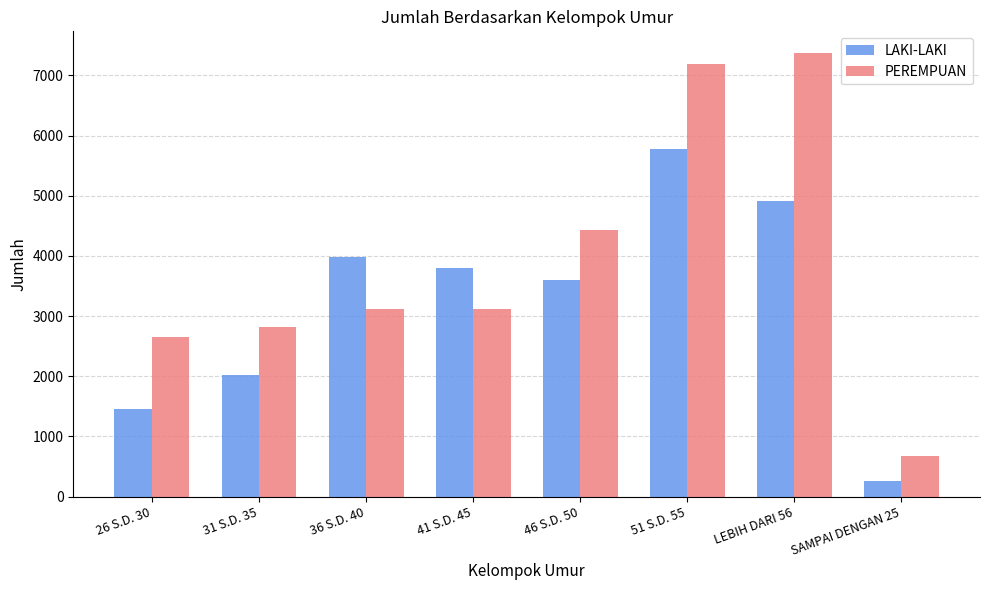

Count the LAKI-LAKI values in the range 2015 to 4919.

5